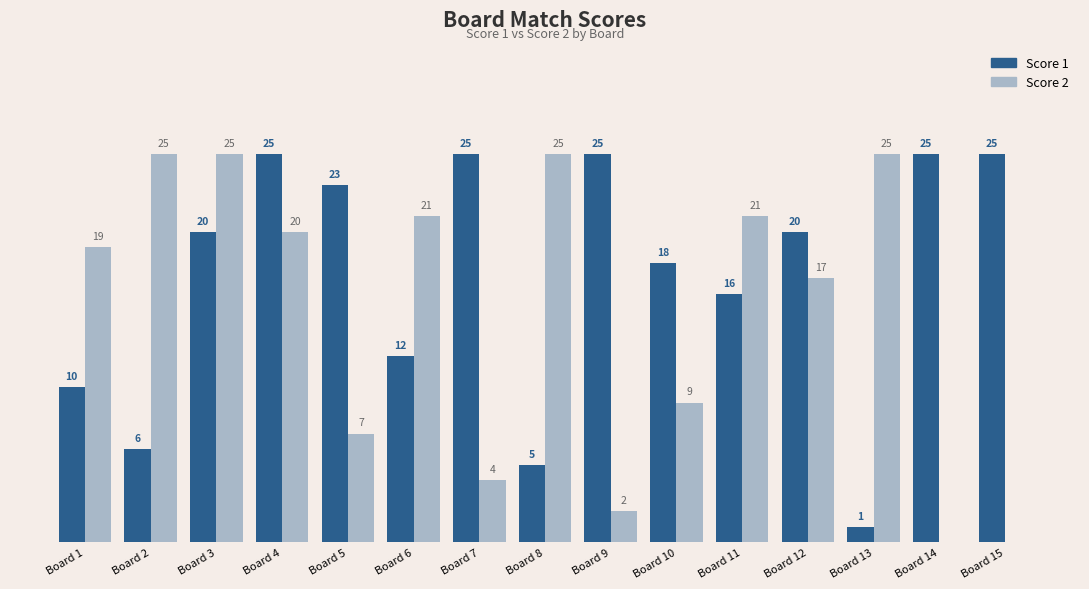

Which series changed the most between Board 9 and Board 14?

Score 2